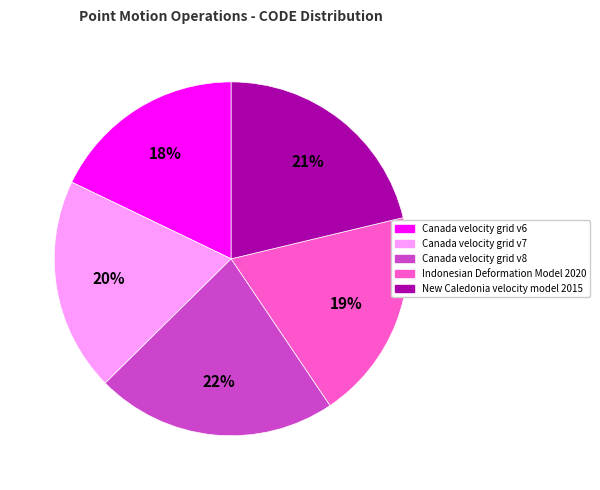

True or false: New Caledonia velocity model 2015 accounts for 32% of the total.

False